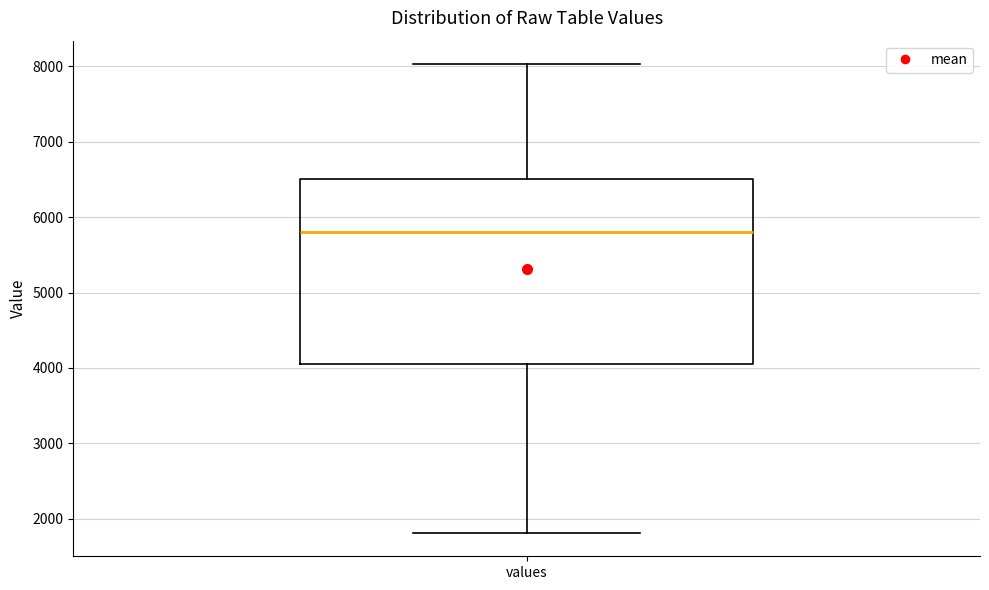

Transcribe this box plot: give where the median line is, the range the box spans, and where the two whiskers end, as read against the y-axis. The values are not printed on the chart, so give them approximately, as read against the axis.

median 5800, box 4000 to 6500, whiskers 1800 to 8000